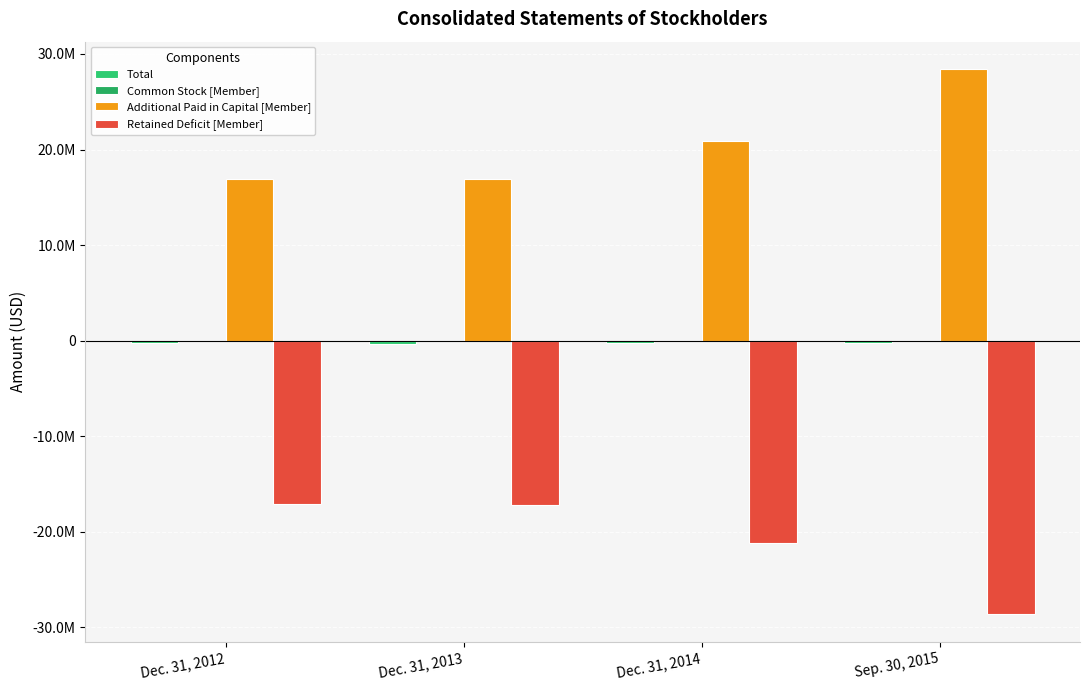

Reading left to right, what are all the values shown in this chart?

Total: -197628	-292034	-288230	-204824
Common Stock [Member]: 238	238	1737	1796
Additional Paid in Capital [Member]: 16874643	16874643	20855381	28429983
Retained Deficit [Member]: -17072509	-17166915	-21145348	-28636603